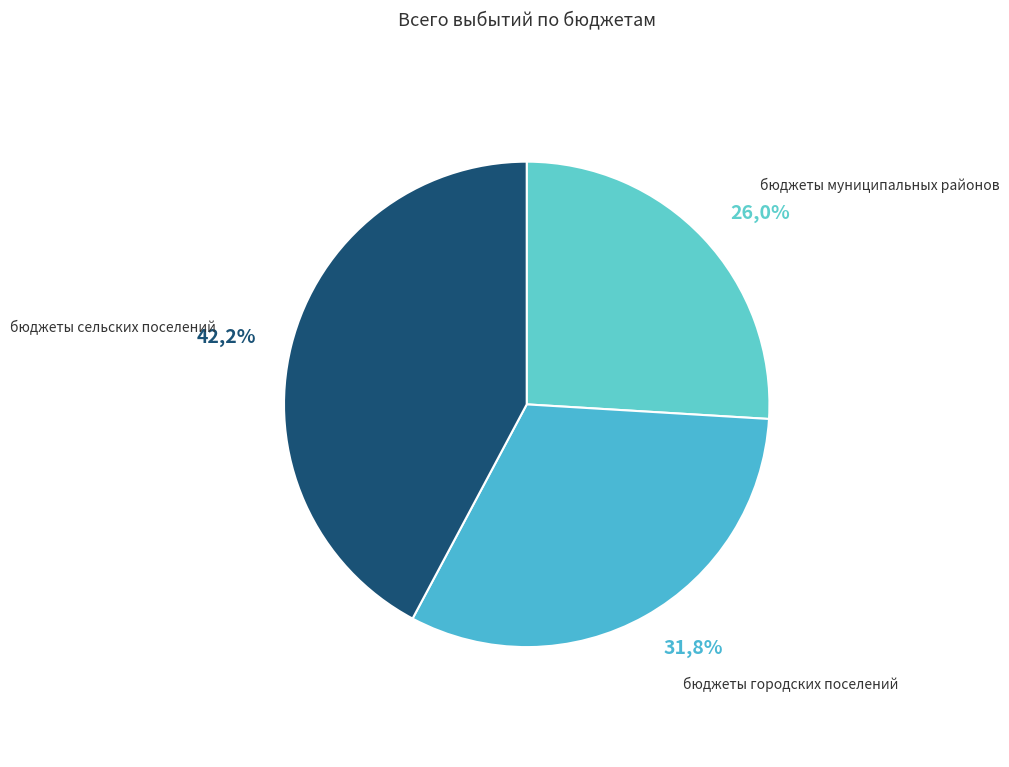

Approximately how many times larger is the value at бюджеты городских поселений compared to бюджеты муниципальных районов?

1.2